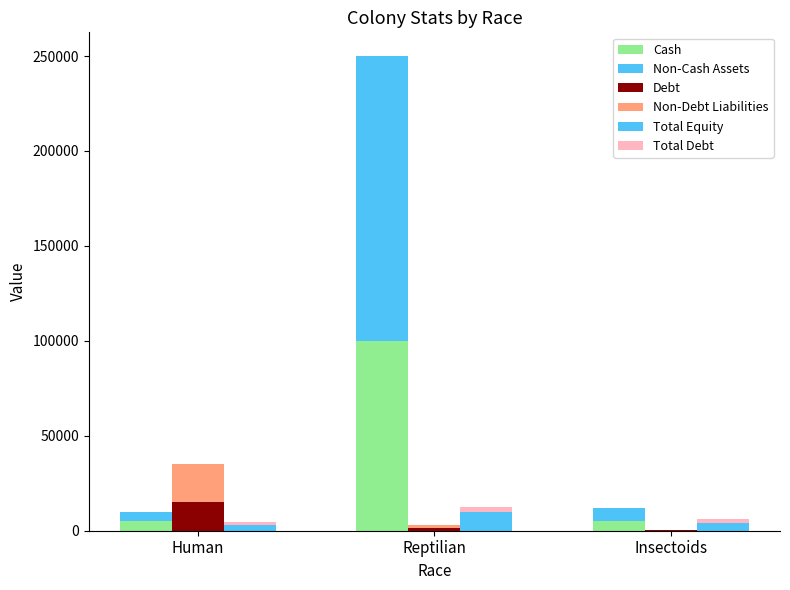

At which label is Non-Debt Liabilities closest to 10150?

Reptilian